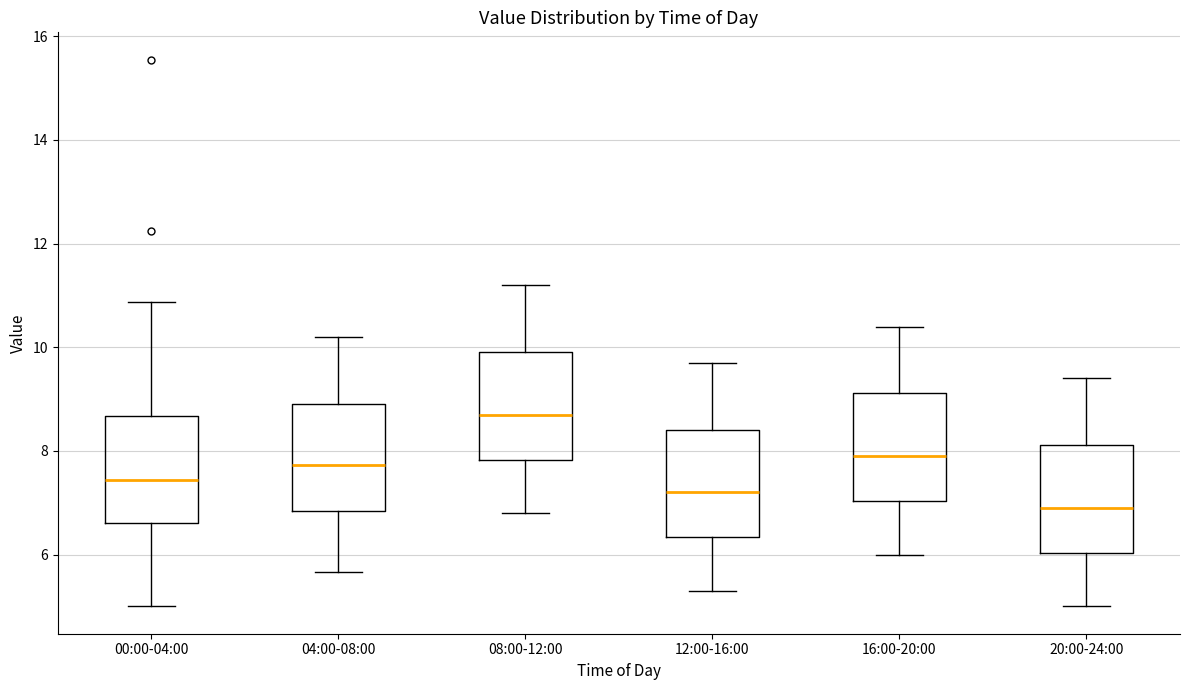

Reading left to right, read every box against the y-axis: the position of its median line, the range the box covers, and the ends of its whiskers. The values are not printed on the chart, so give them approximately, as read against the axis.

00:00-04:00: median 7.4, box 6.6 to 8.6, whiskers 5.0 to 10.8
04:00-08:00: median 7.8, box 6.8 to 9.0, whiskers 5.6 to 10.2
08:00-12:00: median 8.8, box 7.8 to 10.0, whiskers 6.8 to 11.2
12:00-16:00: median 7.2, box 6.4 to 8.4, whiskers 5.4 to 9.8
16:00-20:00: median 8.0, box 7.0 to 9.2, whiskers 6.0 to 10.4
20:00-24:00: median 7.0, box 6.0 to 8.2, whiskers 5.0 to 9.4